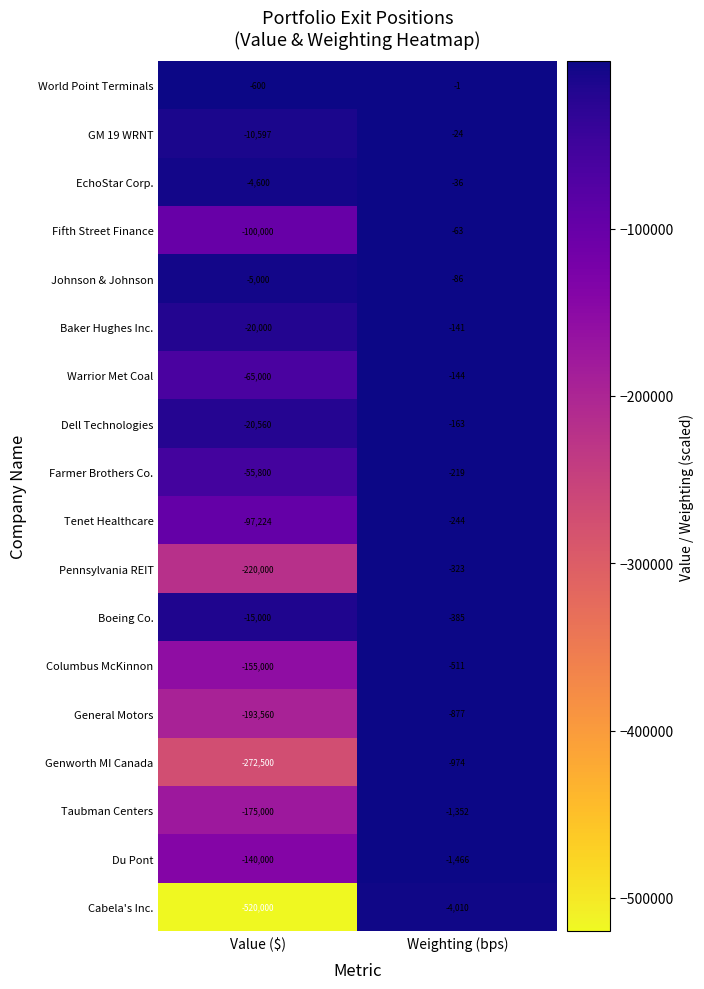

What is the average value of the Johnson & Johnson series?

-2543